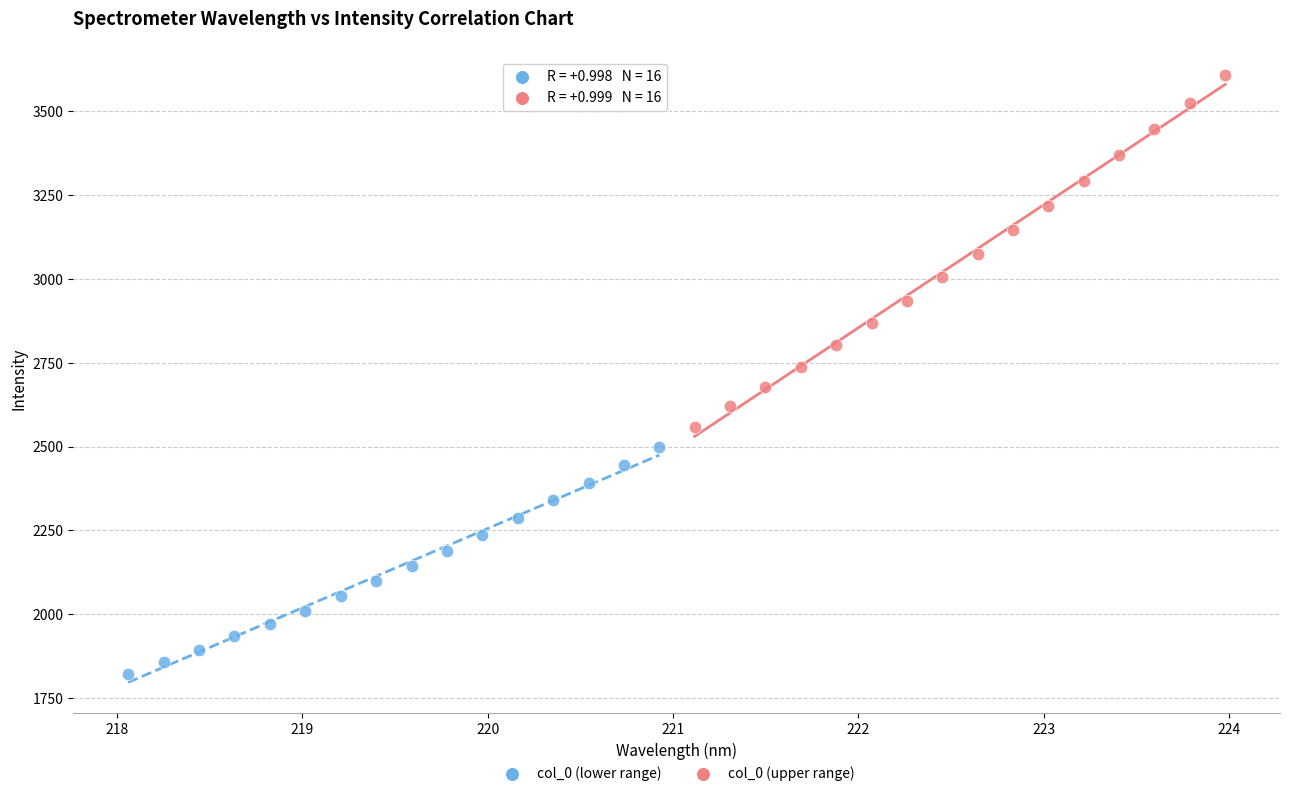

Which series has the largest Y range (max minus min)?

col_0 (upper range)